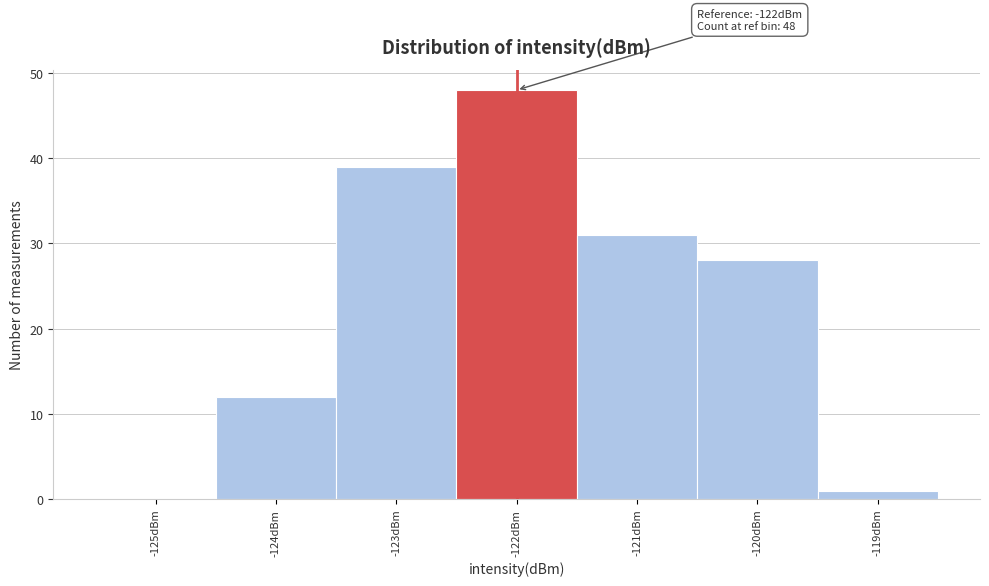

Which range on the x-axis has the tallest bar?

-122.5 to -121.5